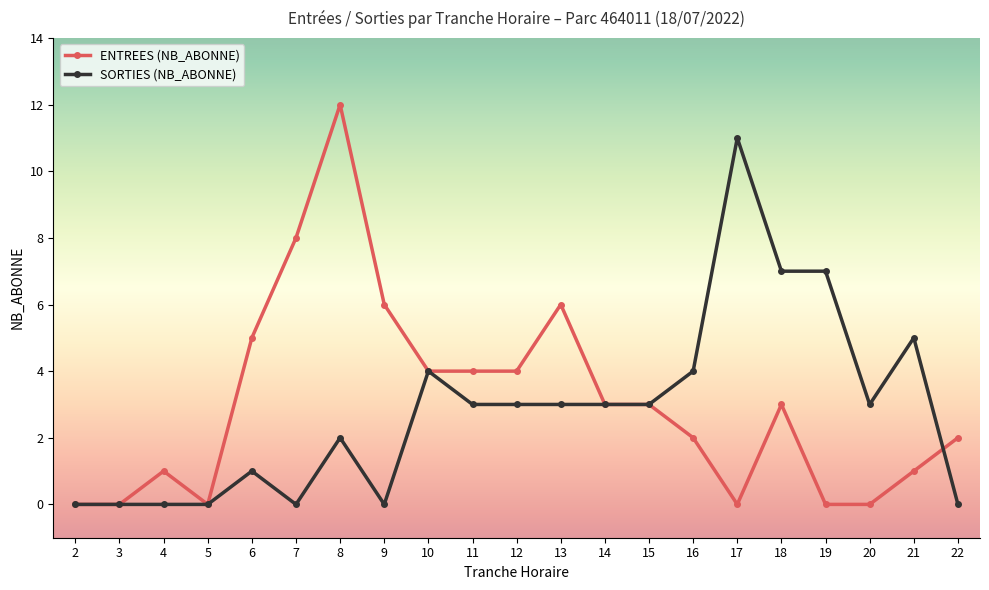

Is it true that ENTREES (NB_ABONNE) equals 2 at 21?

False